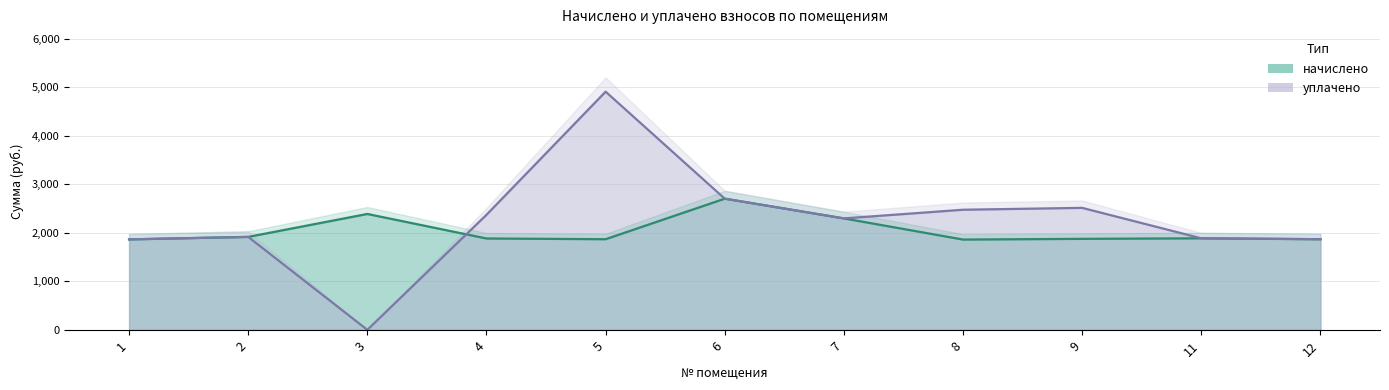

True or false: уплачено and начислено intersect in this chart.

True